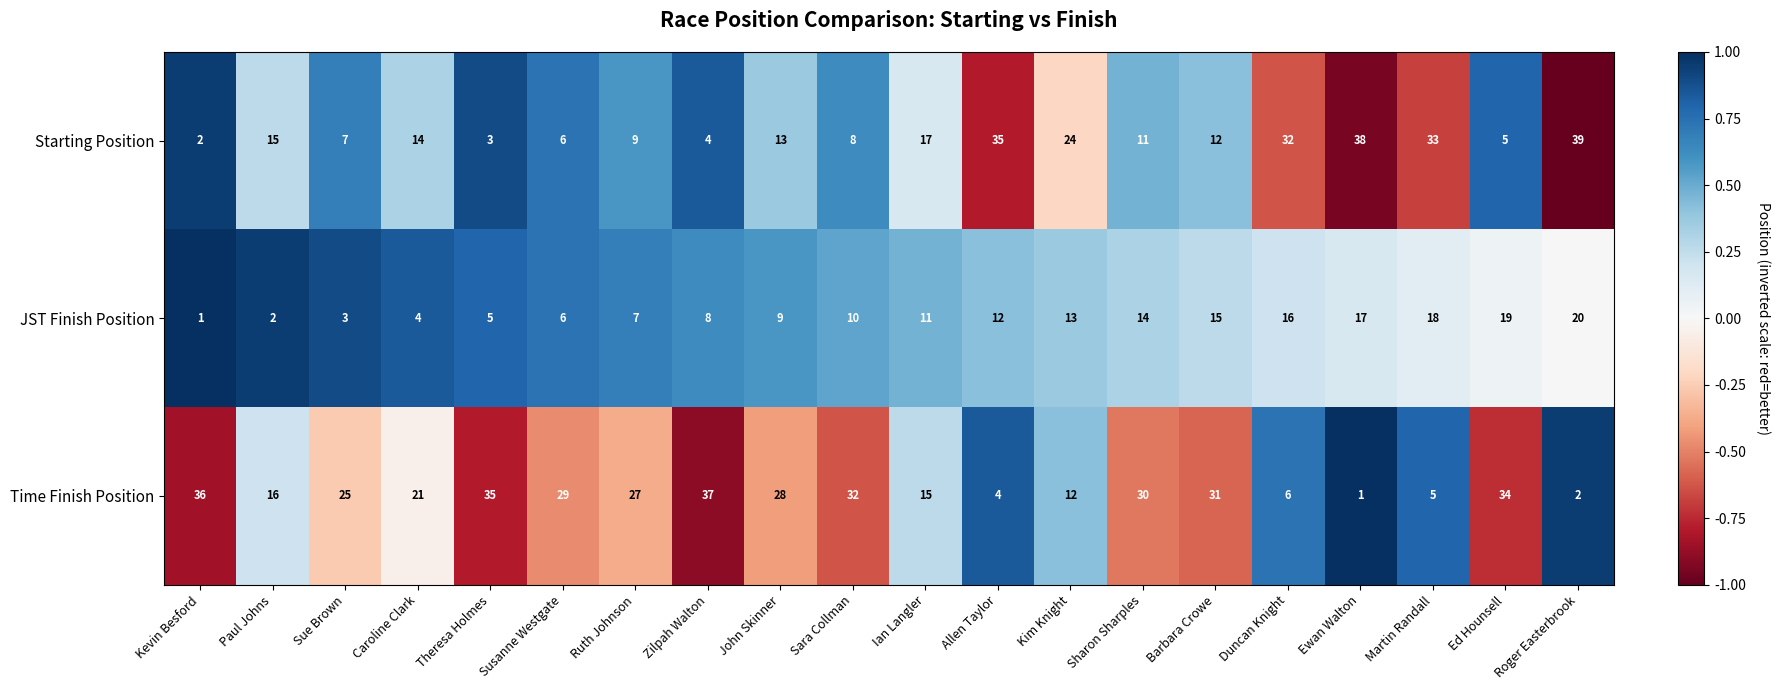

What is the total value across all series at Paul Johns?

33